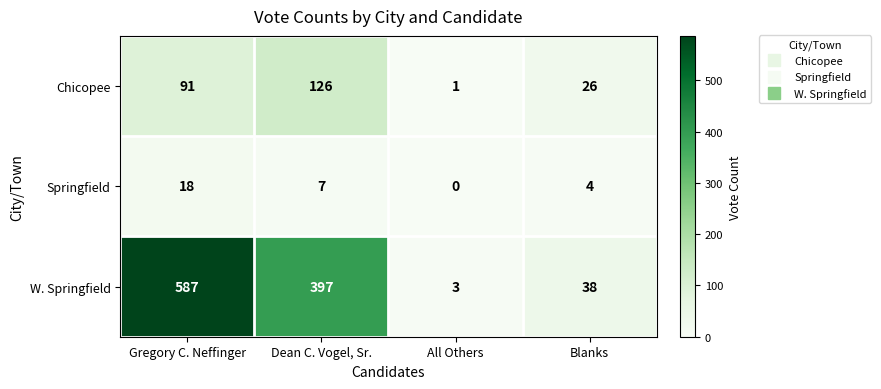

Reading left to right, list all the values displayed in this chart.

Chicopee: Gregory C. Neffinger=91	Dean C. Vogel, Sr.=126	All Others=1	Blanks=26
Springfield: Gregory C. Neffinger=18	Dean C. Vogel, Sr.=7	All Others=0	Blanks=4
W. Springfield: Gregory C. Neffinger=587	Dean C. Vogel, Sr.=397	All Others=3	Blanks=38